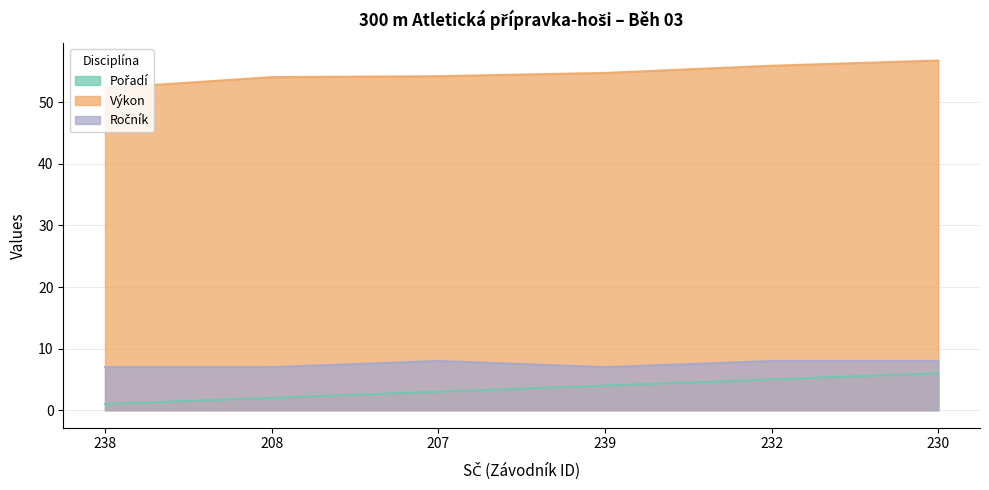

What is the total value across all series at 232?

69.0